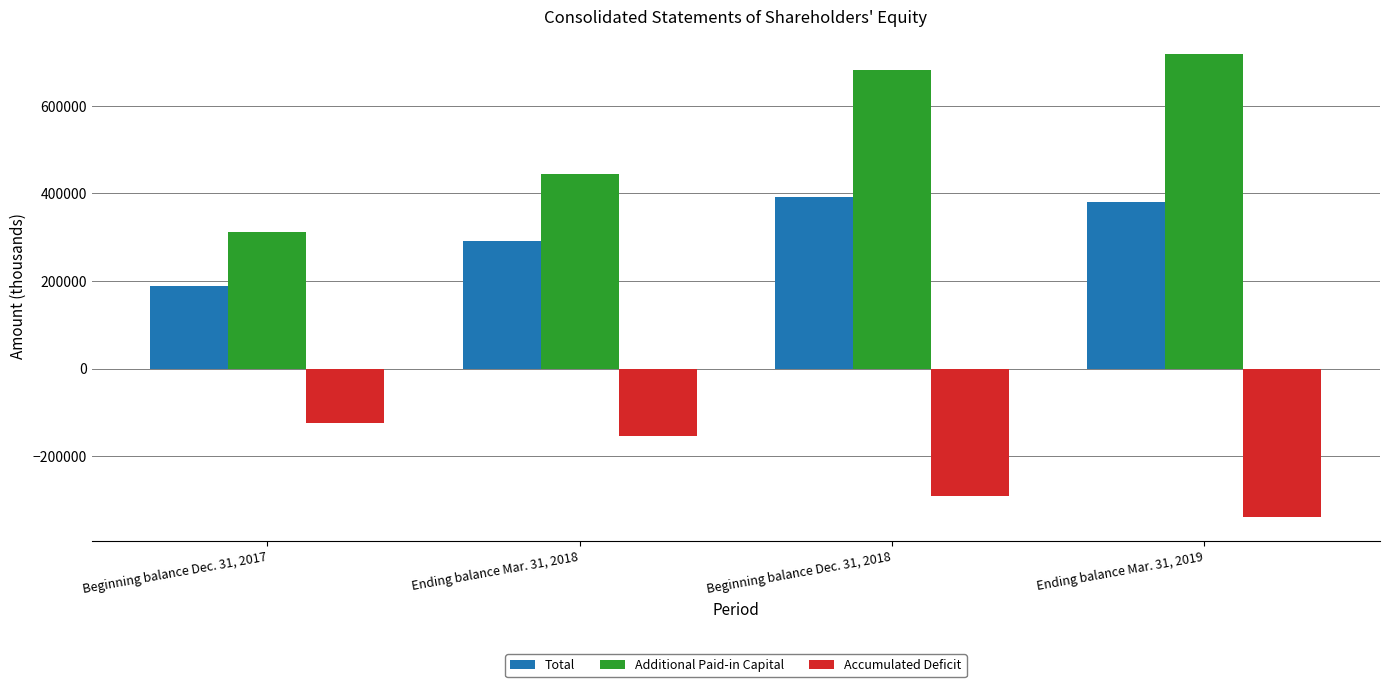

Where is Additional Paid-in Capital nearest to the value 515136?

Ending balance Mar. 31, 2018